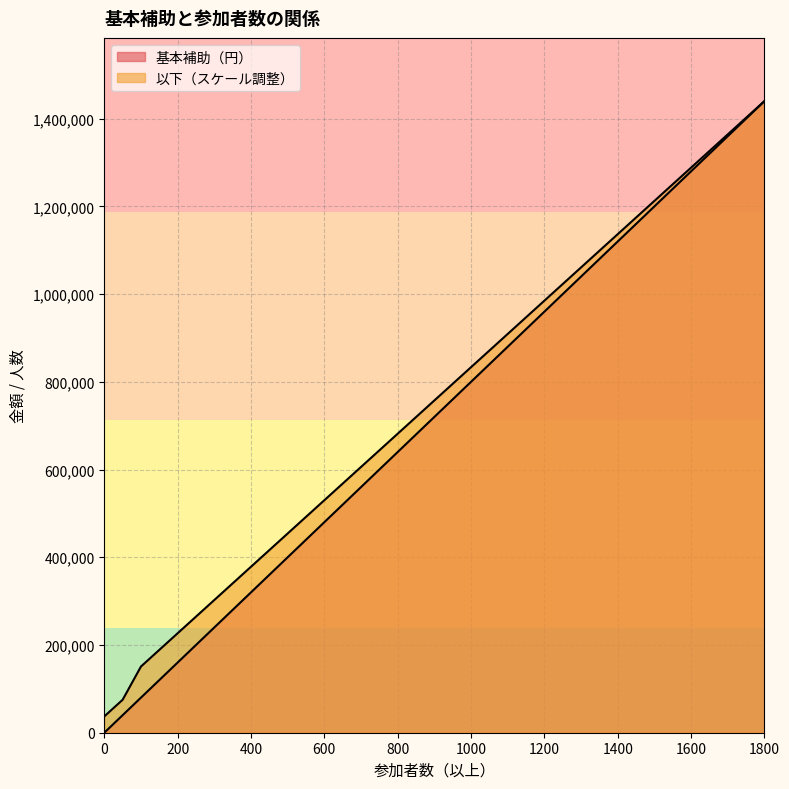

Reading right to left, list all the values displayed in this chart.

基本補助（円）: 1800=1440000.0	1700=1360000.0	1600=1280000.0	1500=1200000.0	1400=1120000.0	1300=1040000.0	1200=960000.0	1100=880000.0	1000=800000.0	900=720000.0	800=640000.0	700=560000.0	600=480000.0	500=400000.0	400=320000.0	300=240000.0	200=160000.0	100=80000.0	50=40000.0	0=0.0
以下: 1800=1440000.0	1700=1364170.6	1600=1288341.2	1500=1212511.8	1400=1136682.5	1300=1060853.1	1200=985023.7	1100=909194.3	1000=833364.9	900=757535.5	800=681706.2	700=605876.8	600=530047.4	500=454218.0	400=378388.6	300=302559.2	200=226729.9	100=150900.5	50=75071.1	0=37156.4